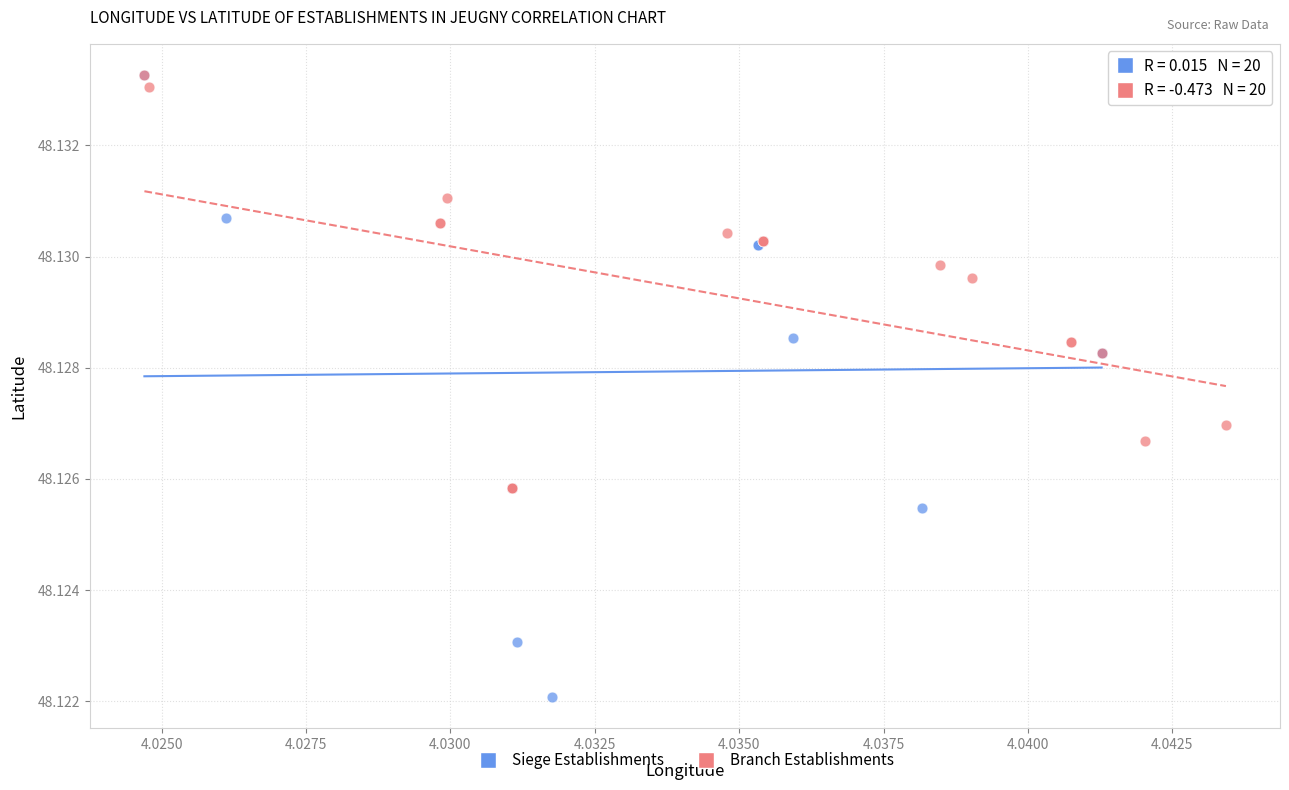

Which series contains the lowest Y value?

Siege Establishments